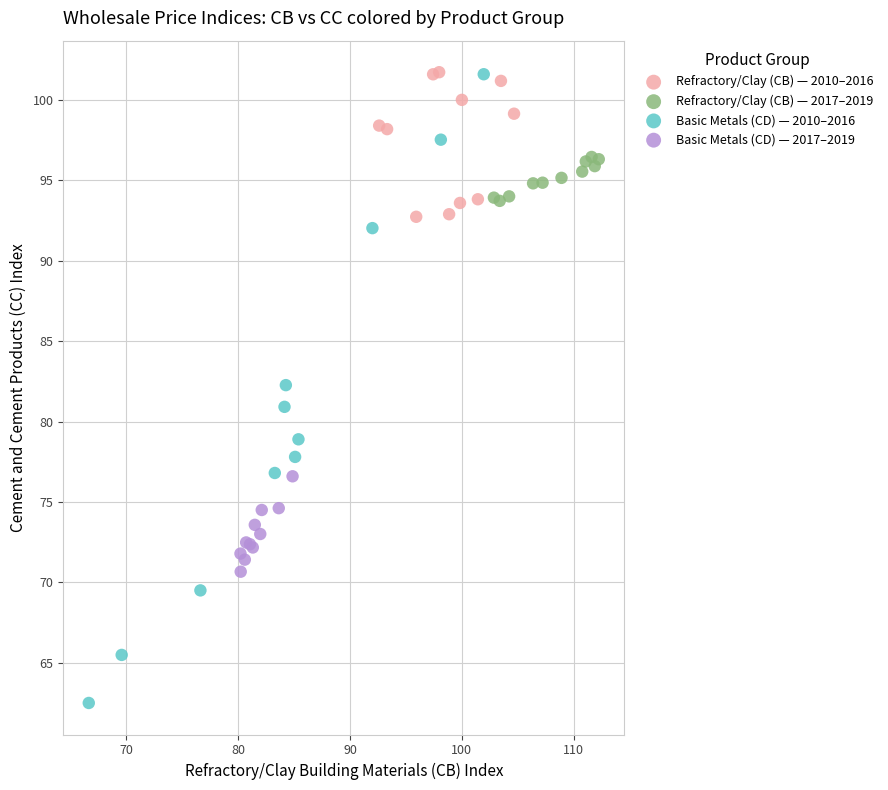

Which series reaches the minimum Y coordinate?

Basic Metals (CD) — 2010–2016